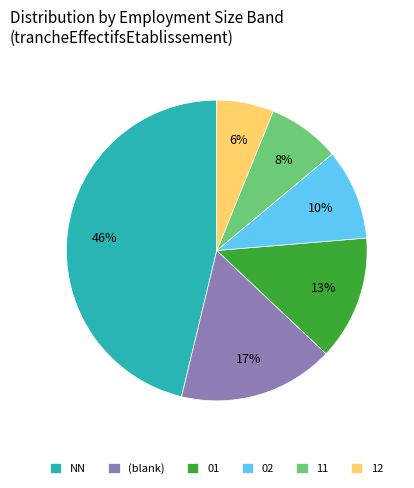

The NN slice represents 23% of the pie. True or false?

False